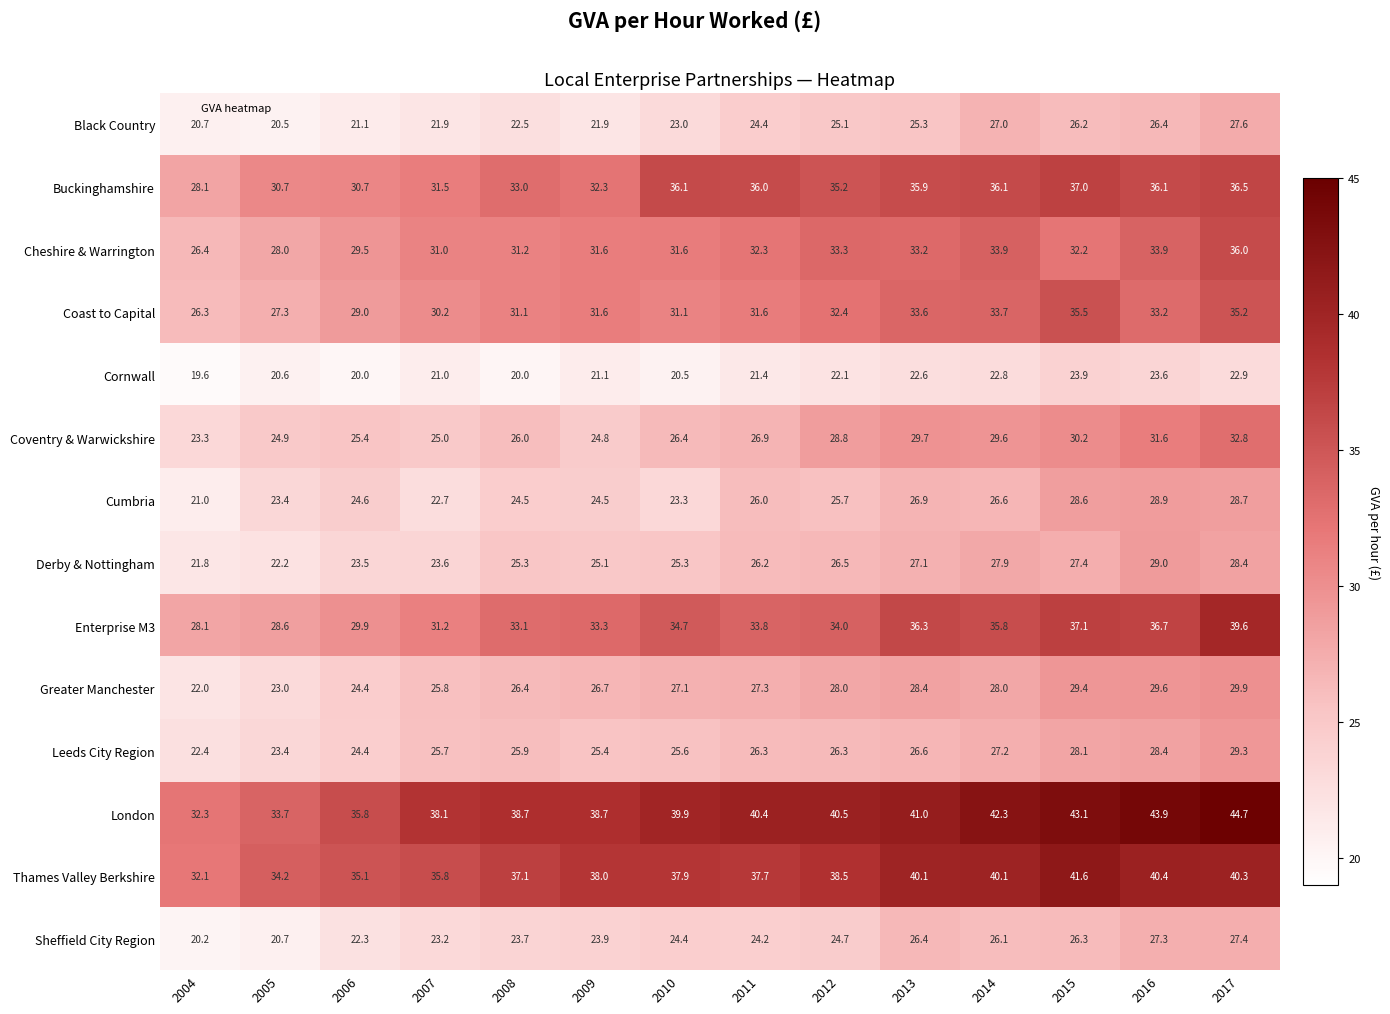

True or false: Thames Valley Berkshire has a value of 58.4 at 2008.

False